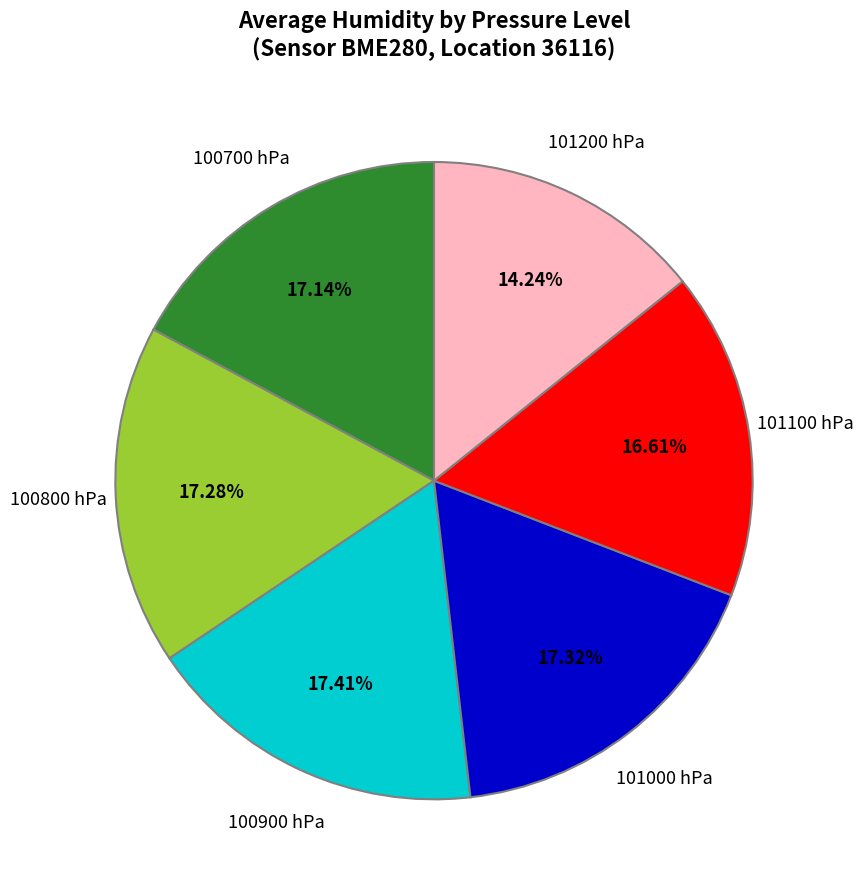

Which category has the smallest portion of the pie?

101200